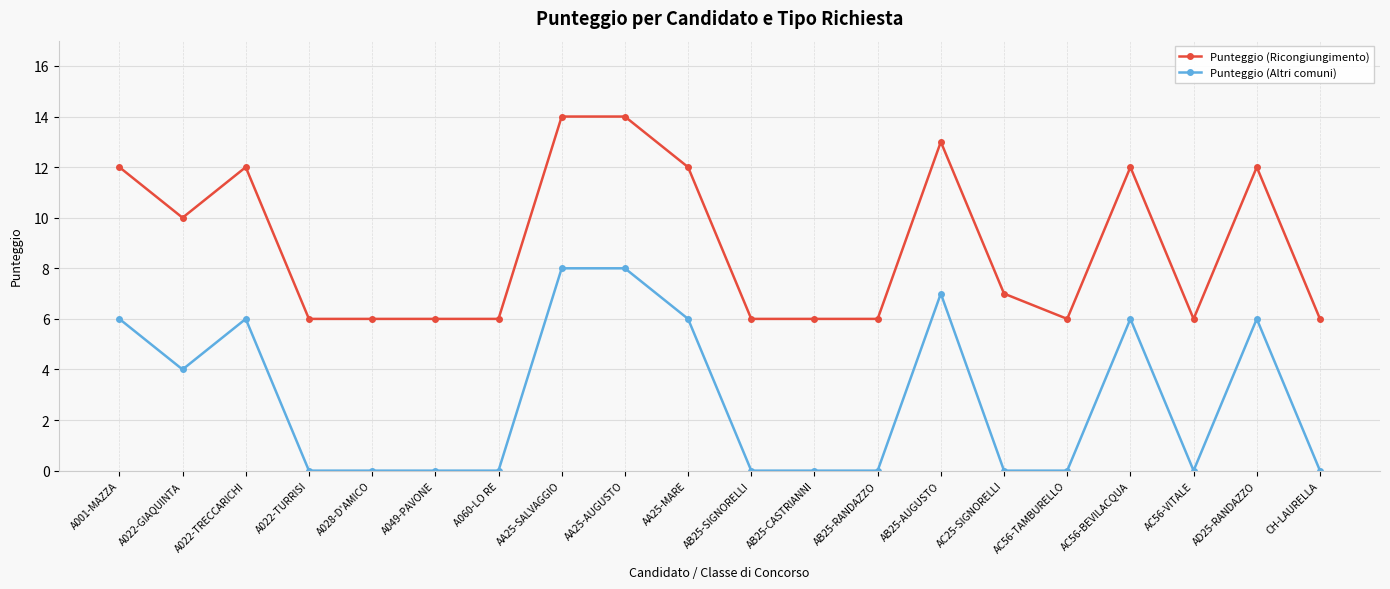

Reading right to left, transcribe all the data shown in this chart.

Punteggio (Ricongiungimento): CH-LAURELLA=6	AD25-RANDAZZO=12	AC56-VITALE=6	AC56-BEVILACQUA=12	AC56-TAMBURELLO=6	AC25-SIGNORELLI=7	AB25-AUGUSTO=13	AB25-RANDAZZO=6	AB25-CASTRIANNI=6	AB25-SIGNORELLI=6	AA25-MARE=12	AA25-AUGUSTO=14	AA25-SALVAGGIO=14	A060-LO RE=6	A049-PAVONE=6	A028-D'AMICO=6	A022-TURRISI=6	A022-TRECCARICHI=12	A022-GIAQUINTA=10	A001-MAZZA=12
Punteggio (Altri comuni): CH-LAURELLA=0	AD25-RANDAZZO=6	AC56-VITALE=0	AC56-BEVILACQUA=6	AC56-TAMBURELLO=0	AC25-SIGNORELLI=0	AB25-AUGUSTO=7	AB25-RANDAZZO=0	AB25-CASTRIANNI=0	AB25-SIGNORELLI=0	AA25-MARE=6	AA25-AUGUSTO=8	AA25-SALVAGGIO=8	A060-LO RE=0	A049-PAVONE=0	A028-D'AMICO=0	A022-TURRISI=0	A022-TRECCARICHI=6	A022-GIAQUINTA=4	A001-MAZZA=6